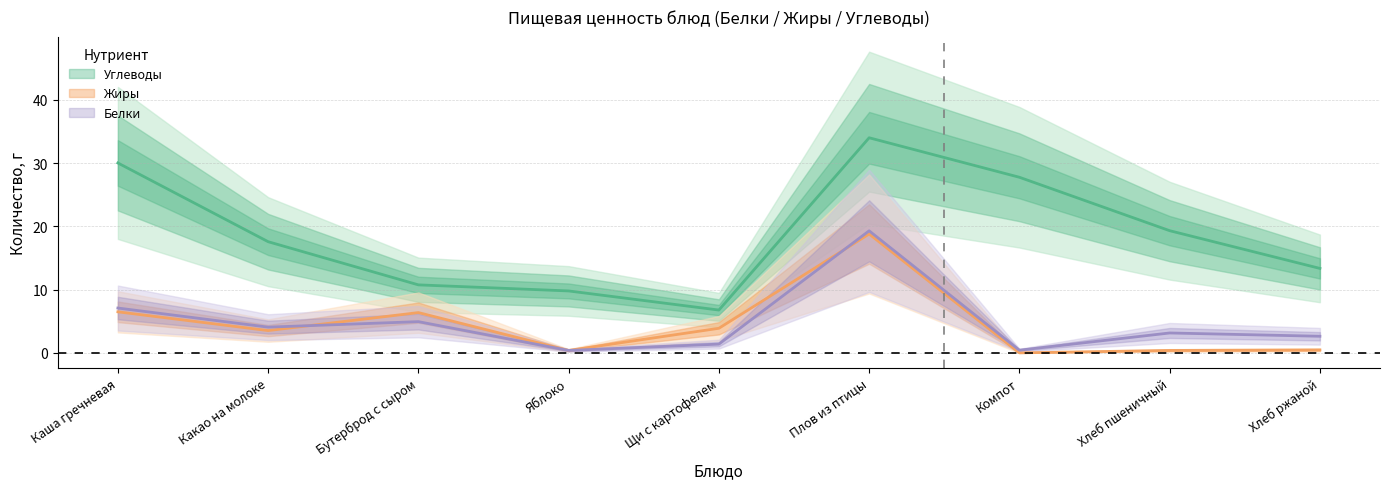

The Жиры series shows 25.0 at Плов из птицы. True or false?

False